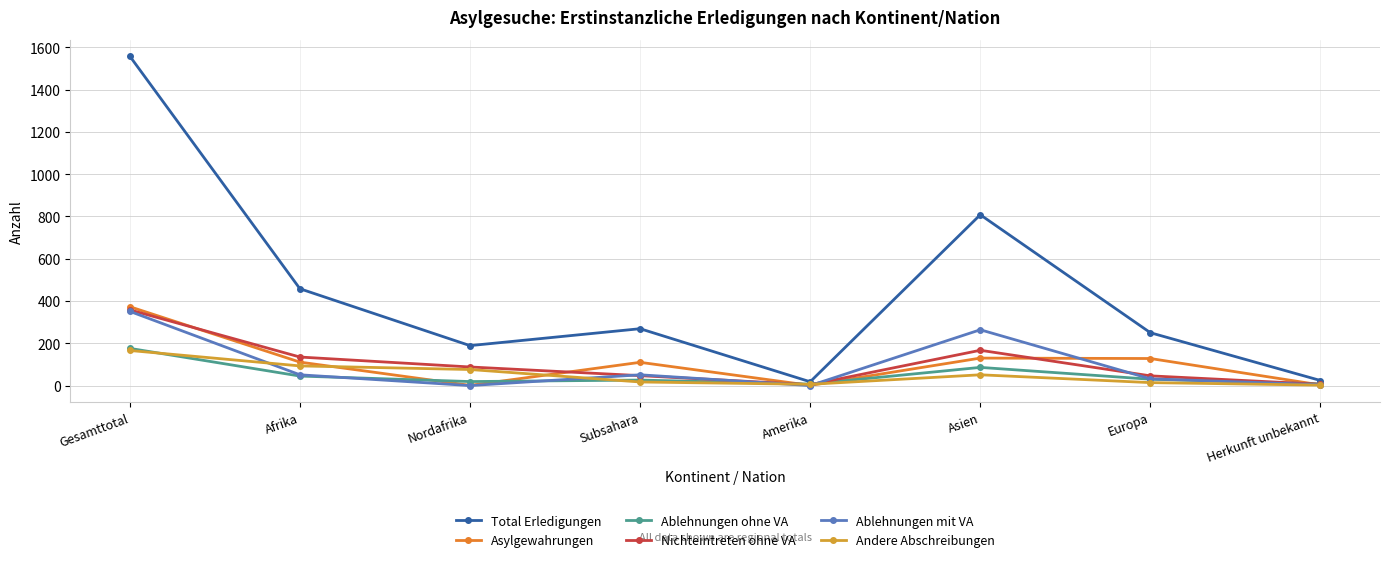

Which has a higher value, Europa or Subsahara?

Subsahara